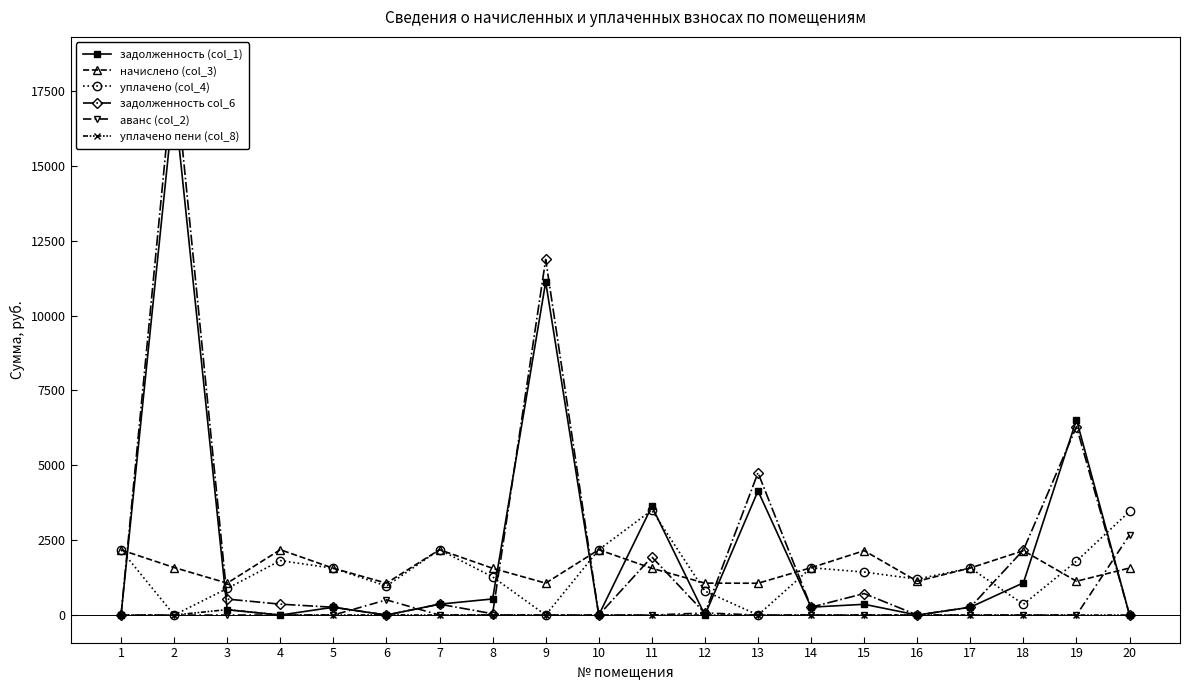

How many values in the задолженность (col_1) series are below 263?

10